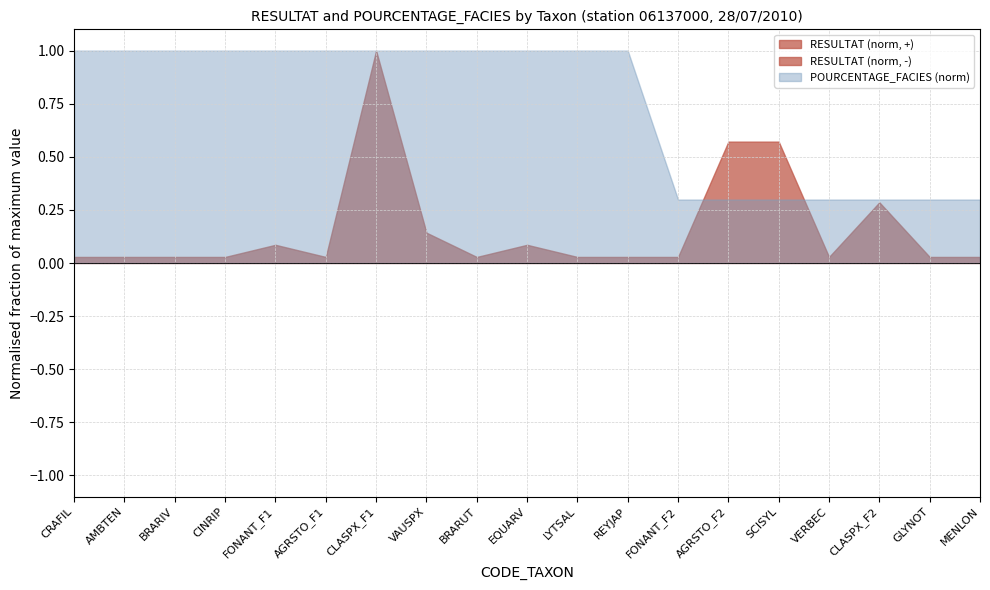

Which series has the widest spread of values?

POURCENTAGE_FACIES